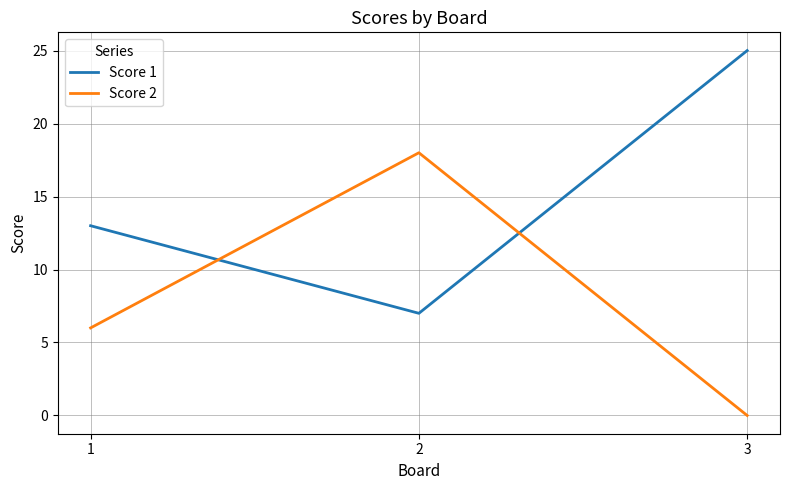

What is the maximum value shown in the chart?

25